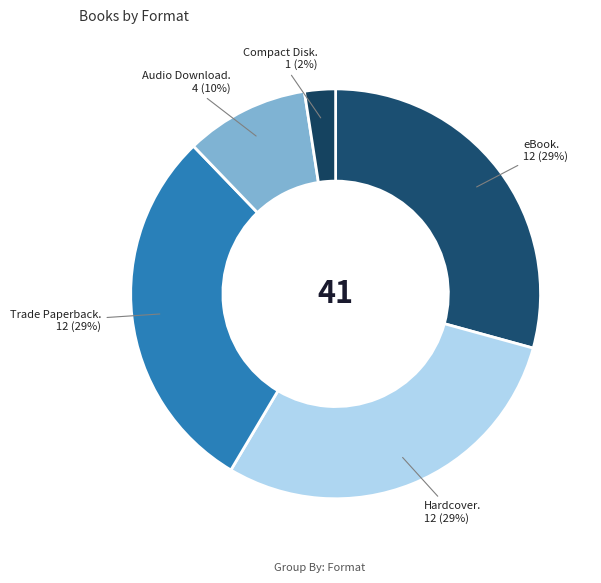

Count the number of slices in the pie.

5